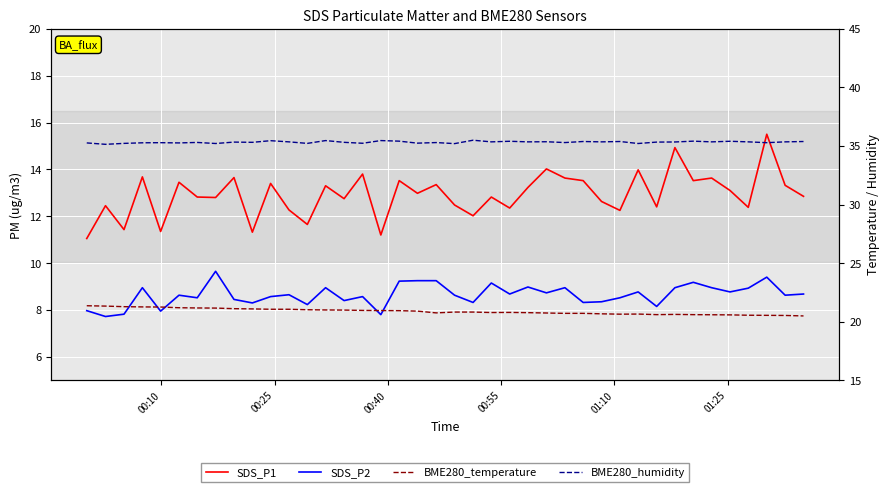

Reading left to right, transcribe all the data shown in this chart.

SDS_P1: 11.1	12.4	11.4	13.7	11.3	13.4	12.8	12.8	13.7	11.3	13.4	12.3	11.7	13.3	12.8	13.8	11.2	13.5	13.0	13.3	12.5	12.0	12.8	12.3	13.2	14.0	13.6	13.5	12.6	12.2	14.0	12.4	14.9	13.5	13.6	13.1	12.4	15.5	13.3	12.8
SDS_P2: 8.0	7.7	7.8	8.9	8.0	8.6	8.5	9.7	8.4	8.3	8.6	8.7	8.2	8.9	8.4	8.6	7.8	9.2	9.2	9.2	8.6	8.3	9.2	8.7	9.0	8.7	8.9	8.3	8.3	8.5	8.8	8.2	8.9	9.2	8.9	8.8	8.9	9.4	8.6	8.7
BME280_temperature: 21.4	21.3	21.3	21.3	21.2	21.2	21.2	21.2	21.1	21.1	21.1	21.1	21.0	21.0	21.0	21.0	20.9	20.9	20.9	20.8	20.8	20.8	20.8	20.8	20.8	20.7	20.7	20.7	20.7	20.6	20.6	20.6	20.6	20.6	20.6	20.6	20.6	20.5	20.5	20.5
BME280_humidity: 35.3	35.1	35.2	35.3	35.3	35.3	35.3	35.2	35.3	35.3	35.5	35.4	35.2	35.5	35.3	35.2	35.5	35.4	35.2	35.3	35.2	35.5	35.4	35.4	35.4	35.4	35.3	35.4	35.4	35.4	35.2	35.3	35.3	35.4	35.4	35.4	35.4	35.3	35.4	35.4